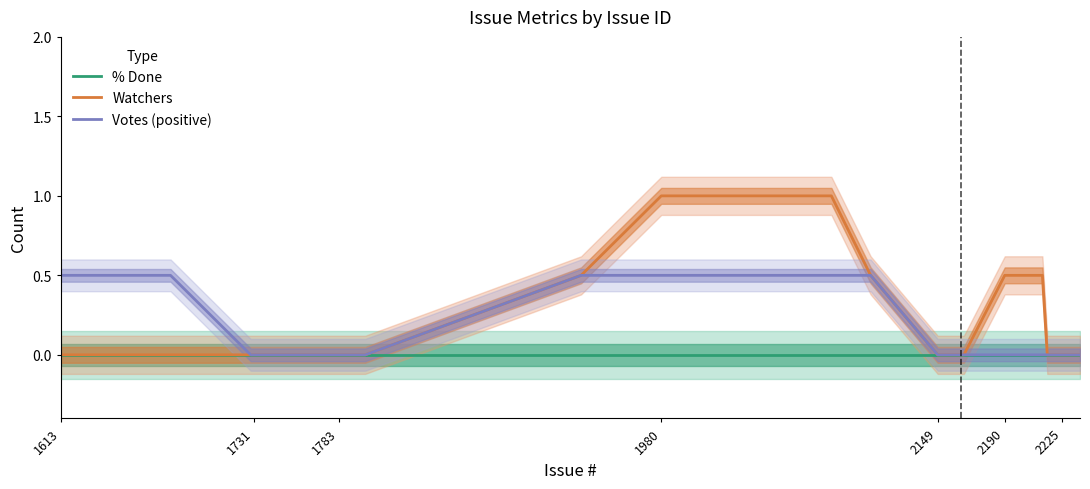

True or false: Votes (positive) has more than 0 interior local peaks.

False